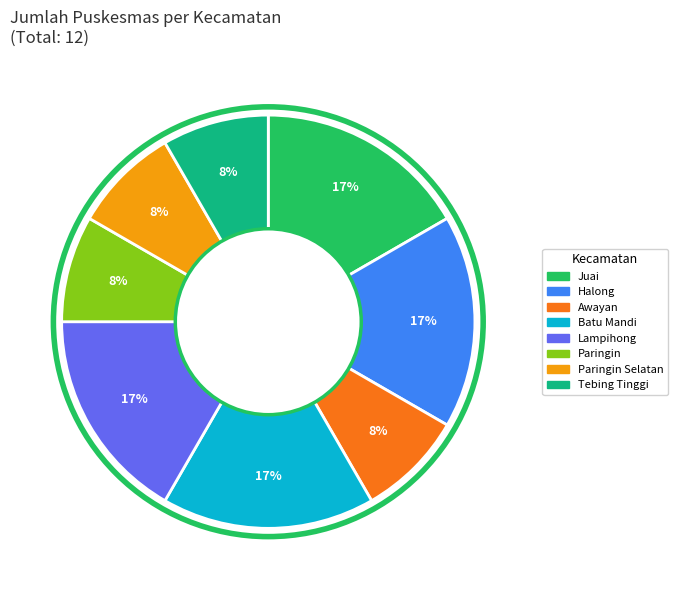

To the nearest percent, what is the average slice percentage?

12%